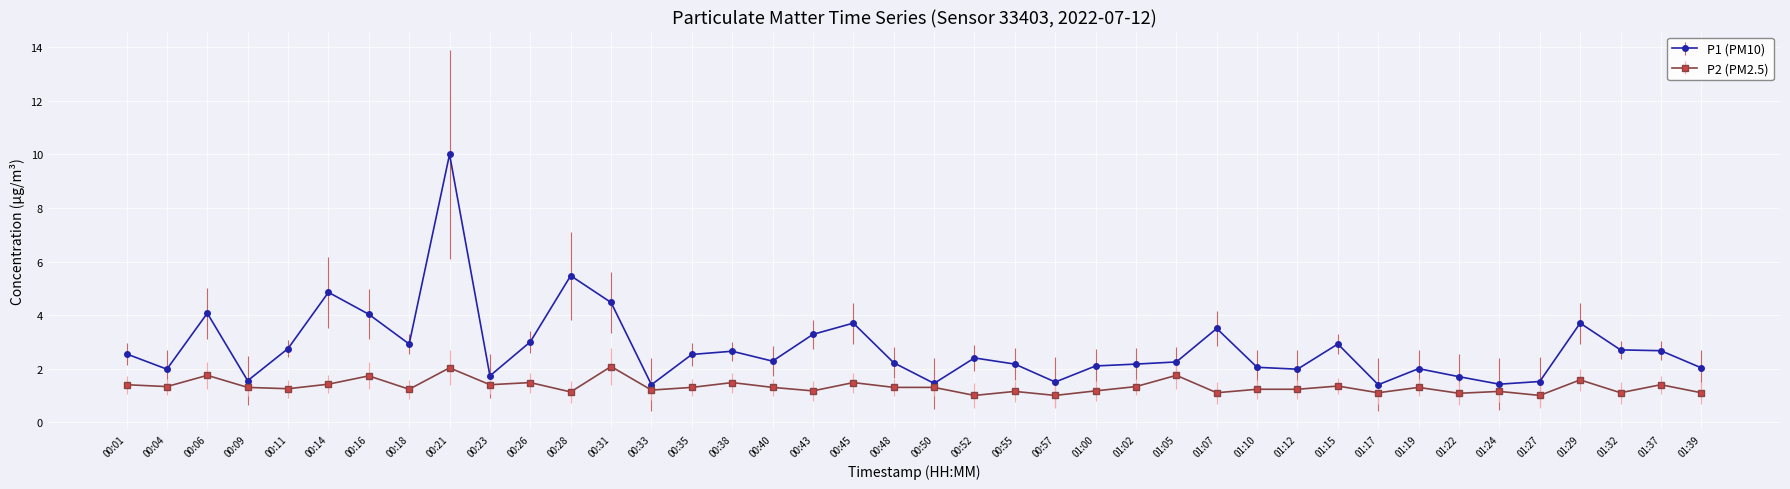

Where is the first local maximum for P2 (PM2.5)?

00:06